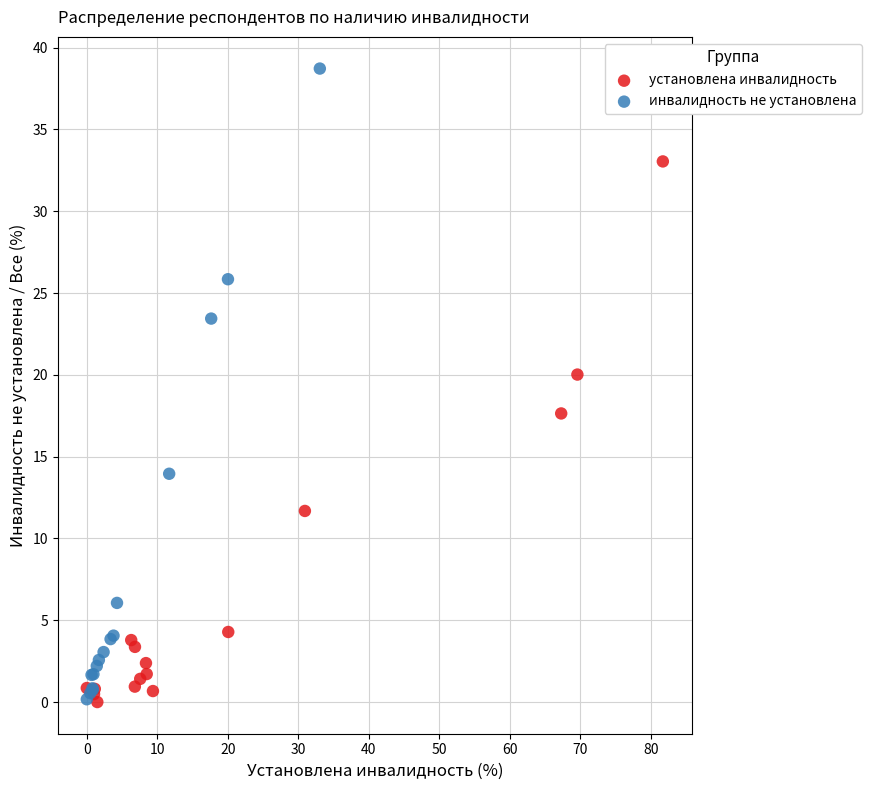

Which series has the largest Y range (max minus min)?

инвалидность не установлена